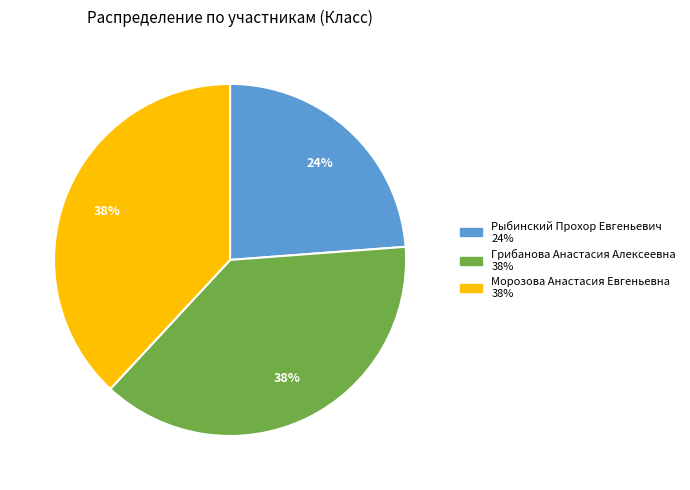

Which slice is the smallest?

Рыбинский Прохор Евгеньевич